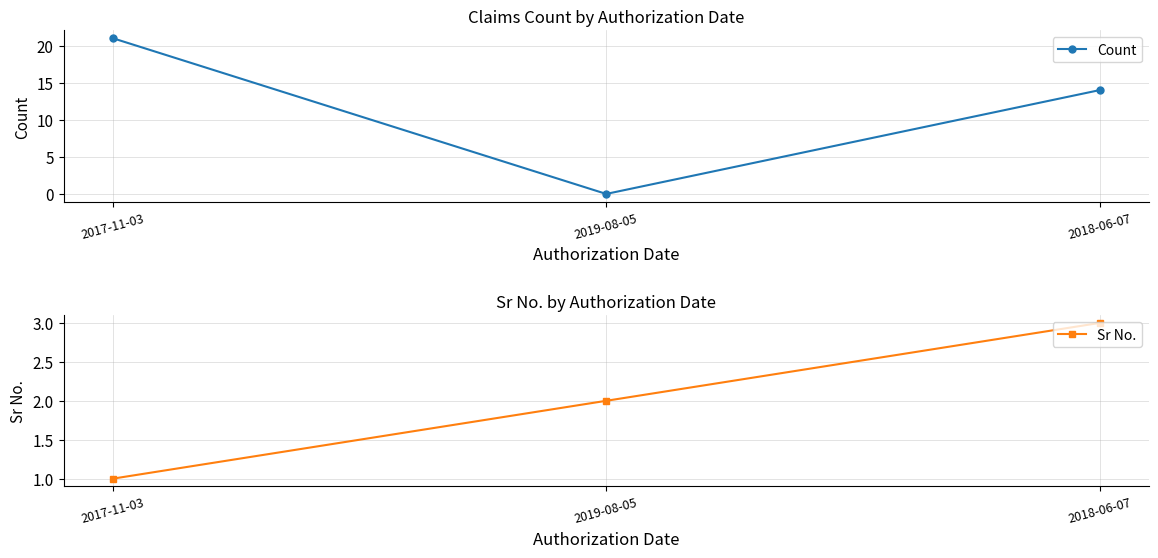

How many categories are shown in the chart?

3